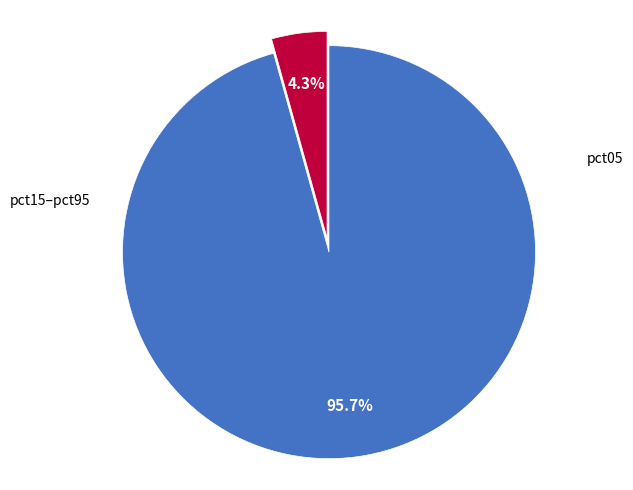

Is there a majority slice in this chart?

Yes